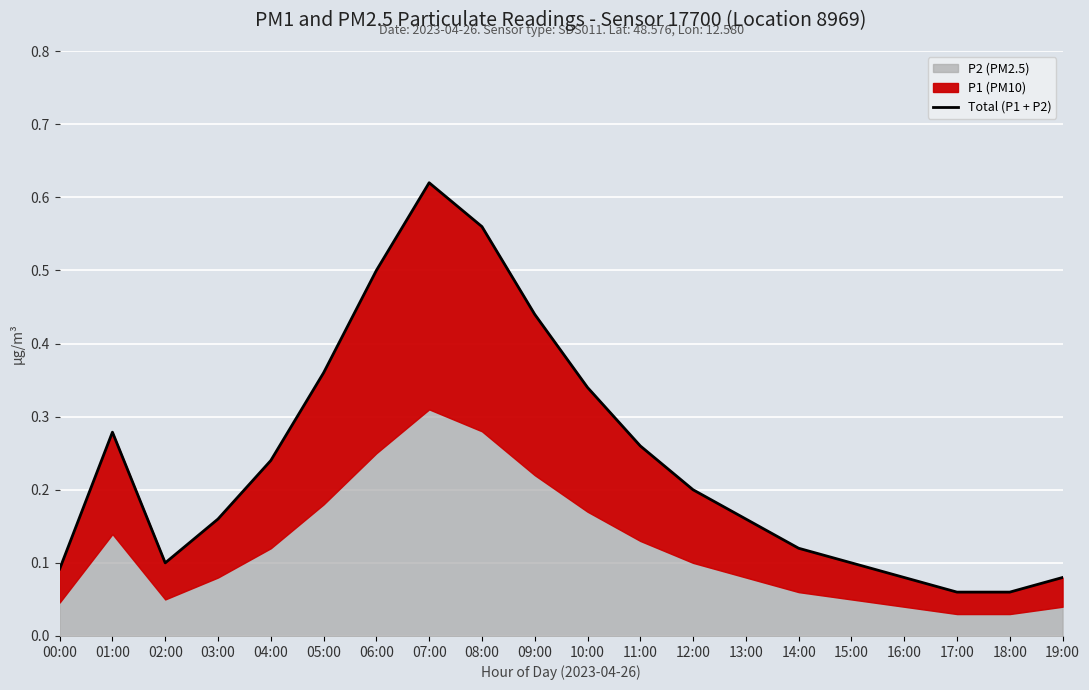

What is the label of the 6th point from the right?

14:00